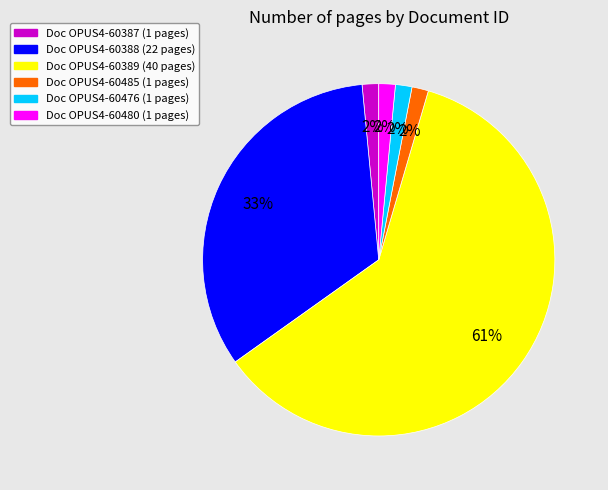

Is there a majority slice in this chart?

Yes